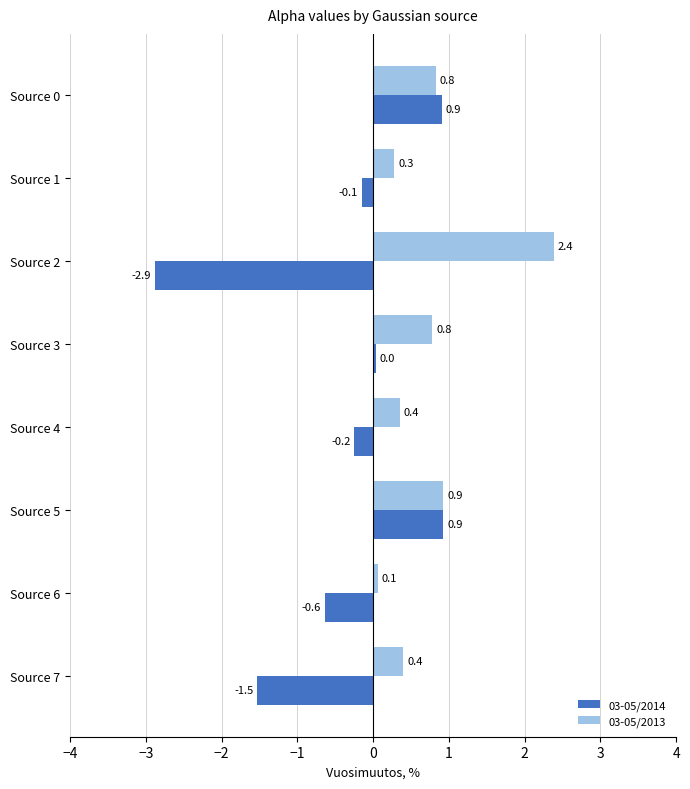

What is the minimum value shown in the chart?

-2.9